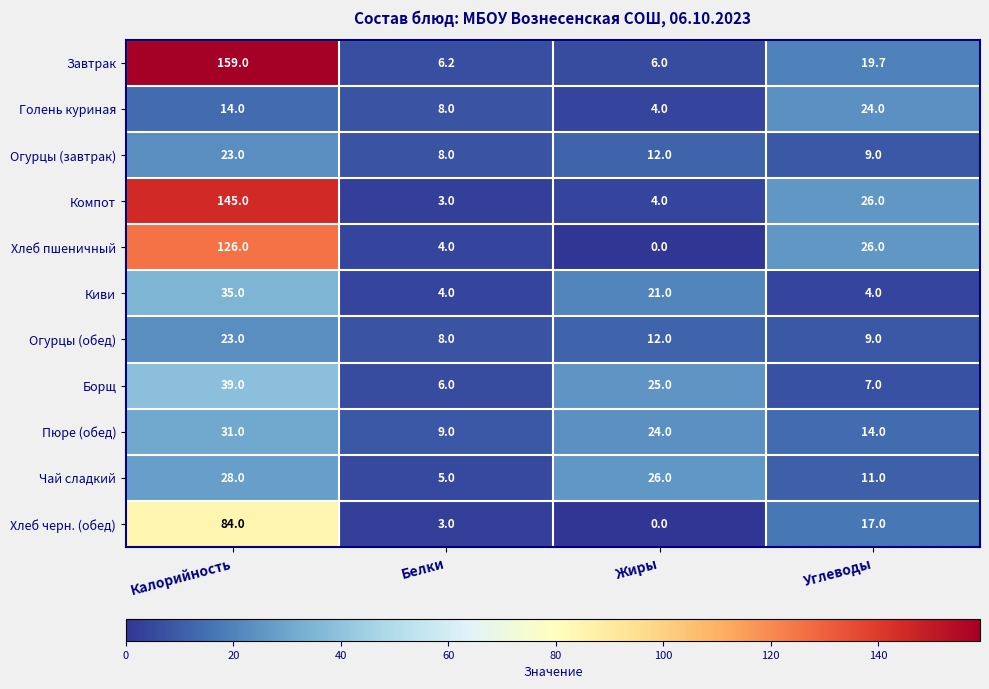

What is the total value across all series at Жиры?

134.0